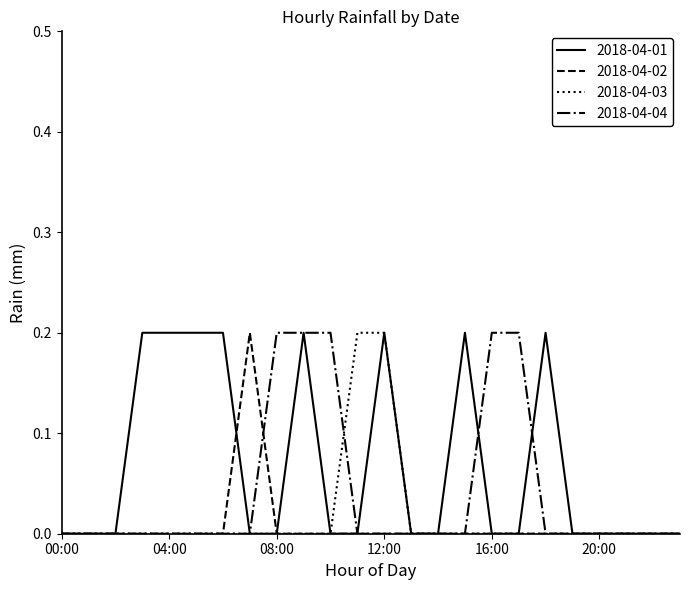

Which series has the largest total across all categories?

2018-04-01